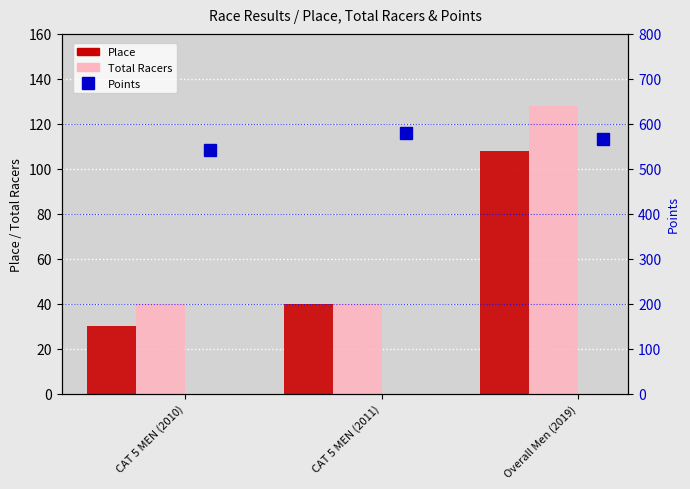

Is it true that Place equals 40 at CAT 5 MEN (2011)?

True